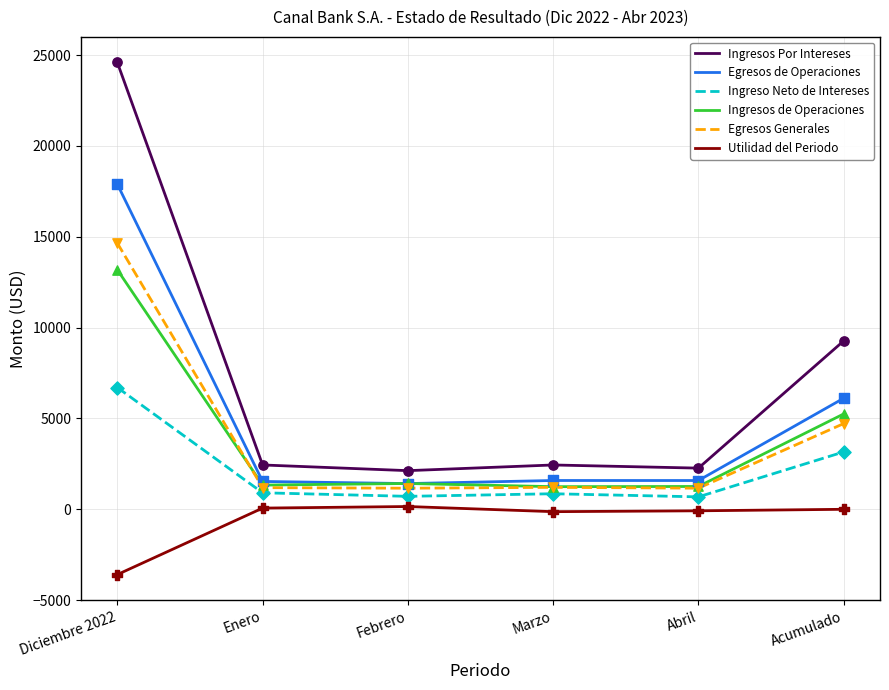

Between Marzo and Acumulado, which series saw the biggest shift?

Ingresos Por Intereses